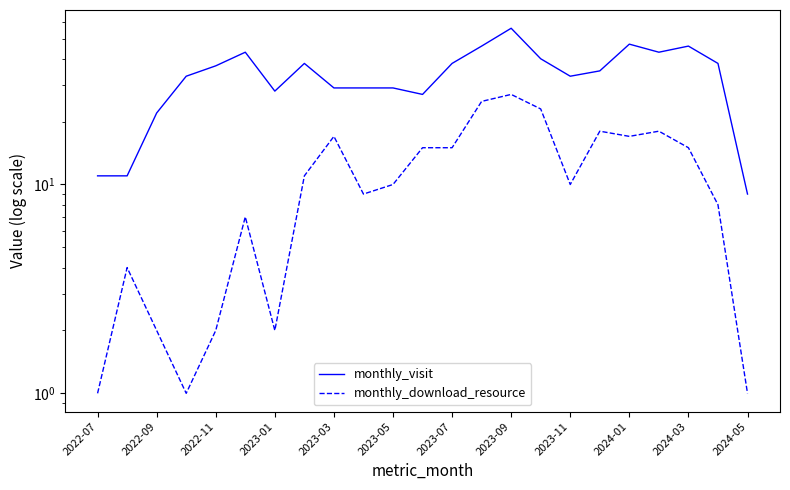

The value of monthly_visit at 2022-07 is 11. True or false?

True